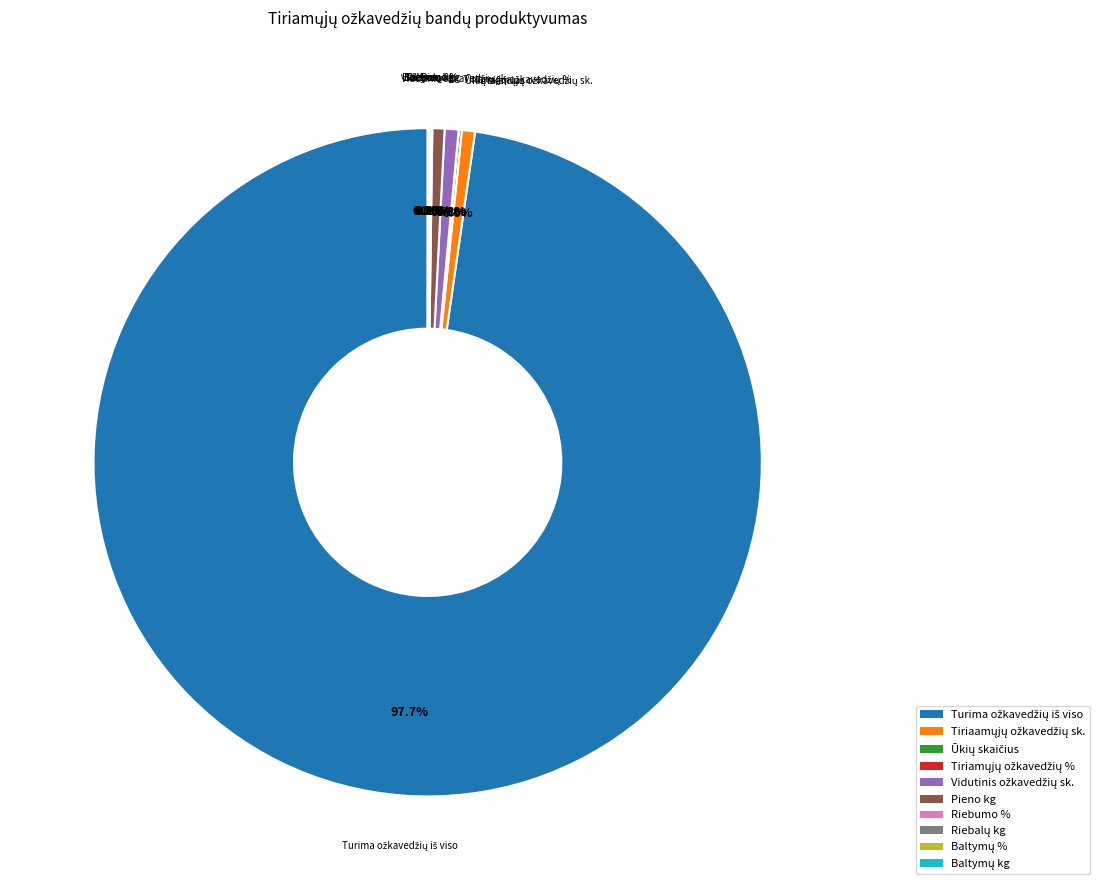

What portion of the pie excludes Pieno kg?

99.4%